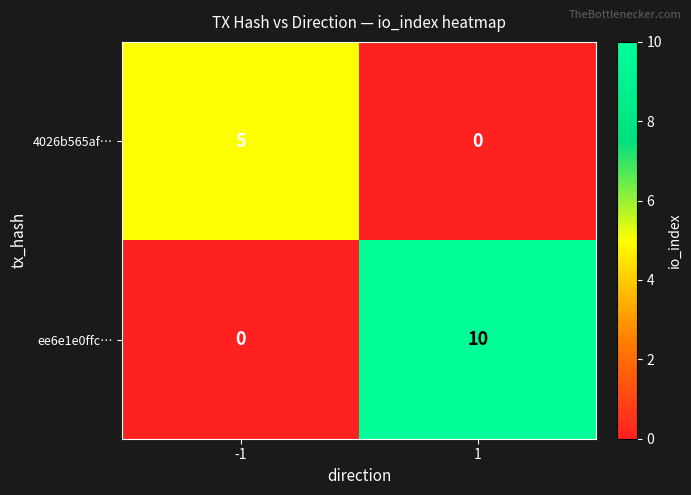

What is the sum of all 4026b565af… values?

5